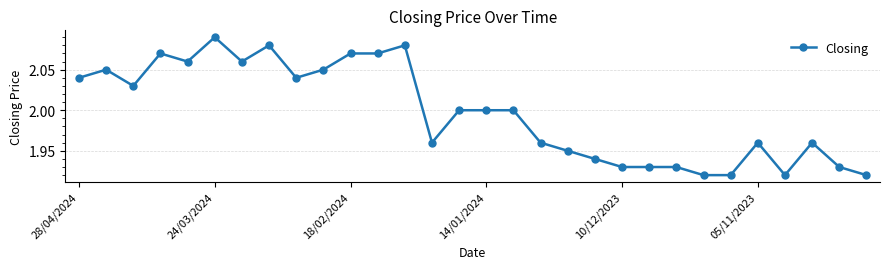

True or false: there are more than 0 points higher than both neighbors.

True